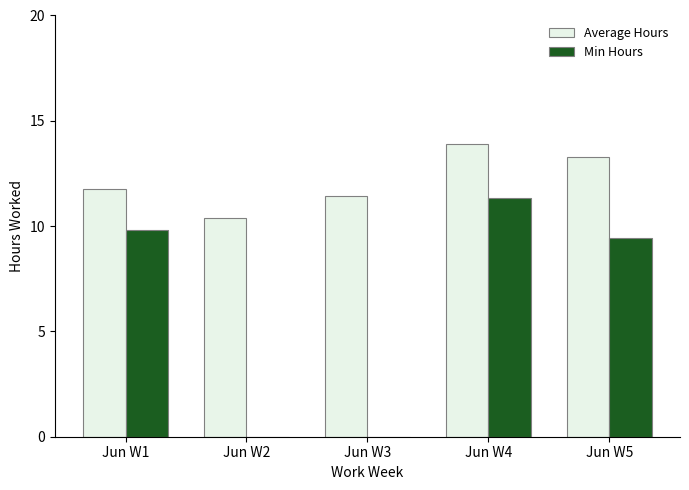

At which label does Min Hours first exceed 9?

Jun W1